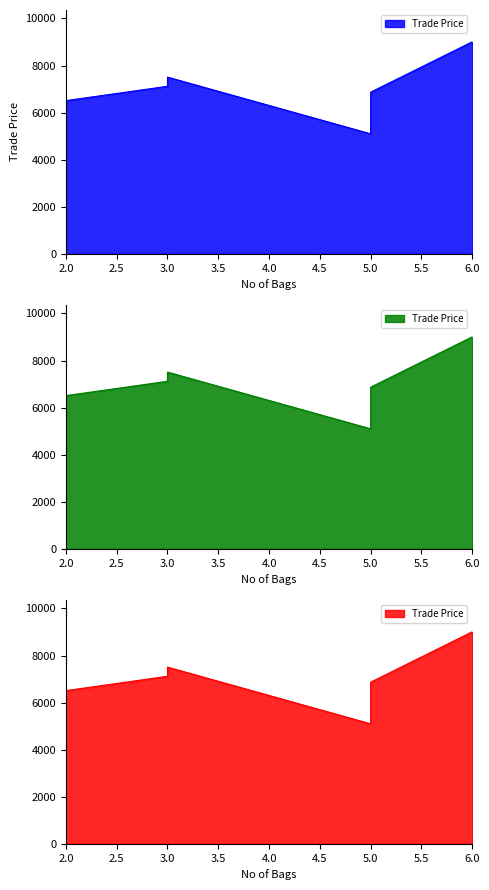

What is the value of the 6th point from the left?

9009